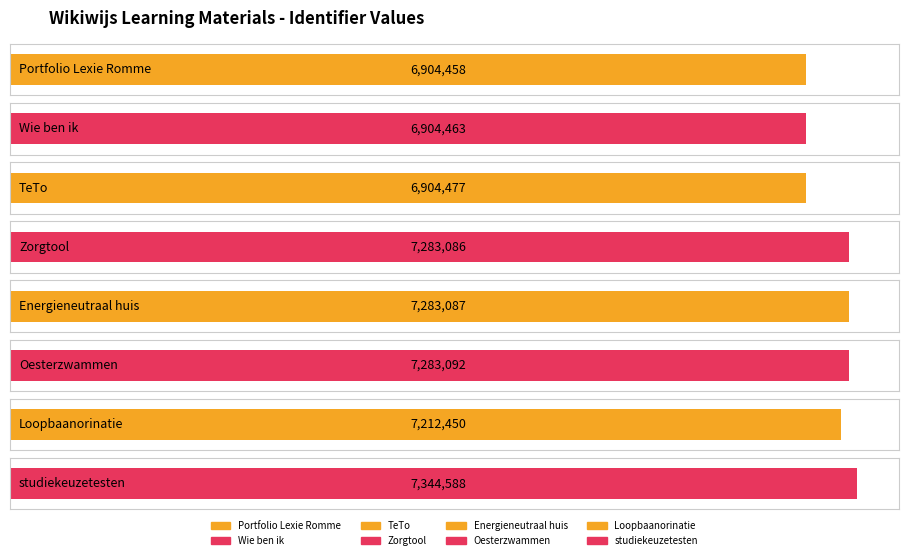

What is the value of the 6th bar from the left?

7283092